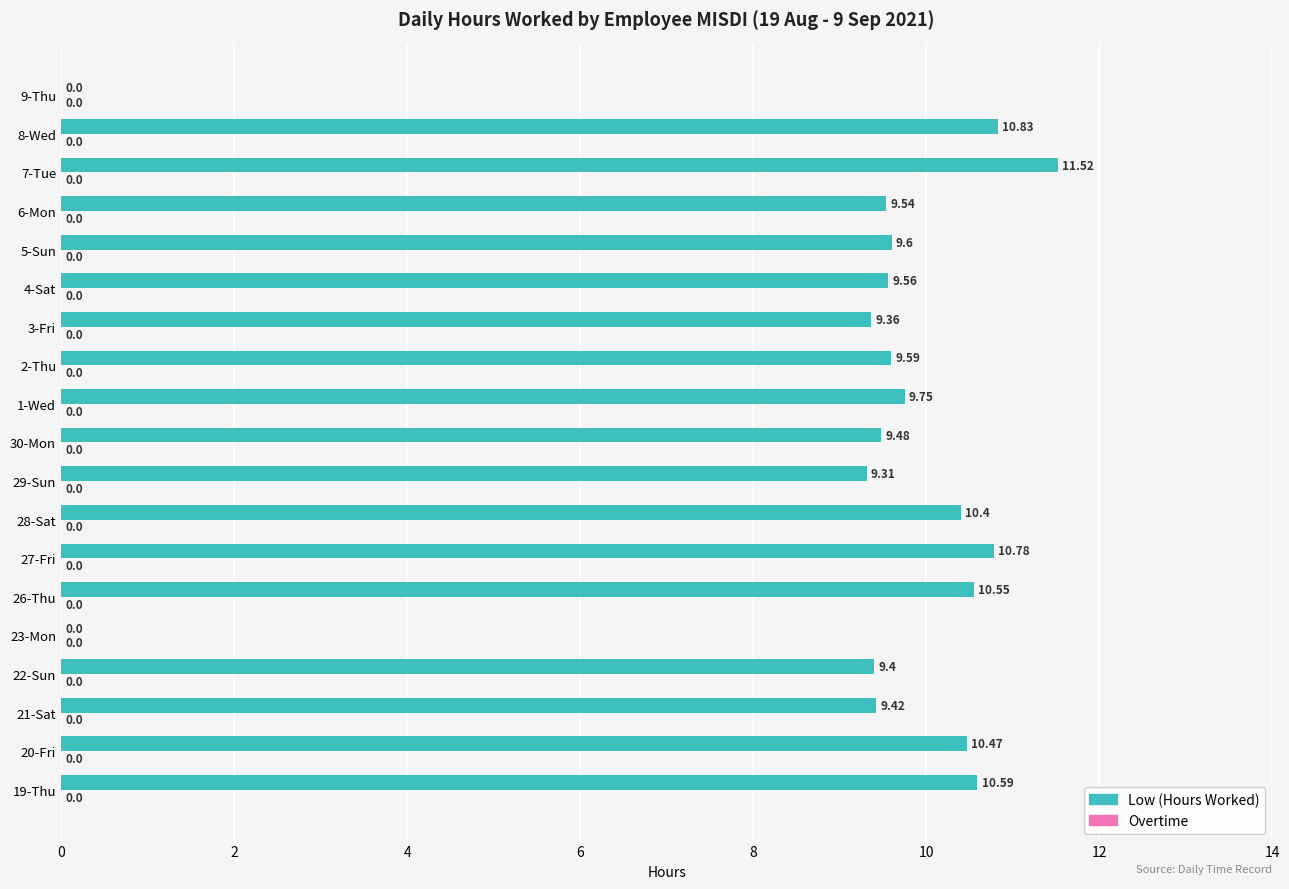

How many series are shown in this chart?

1